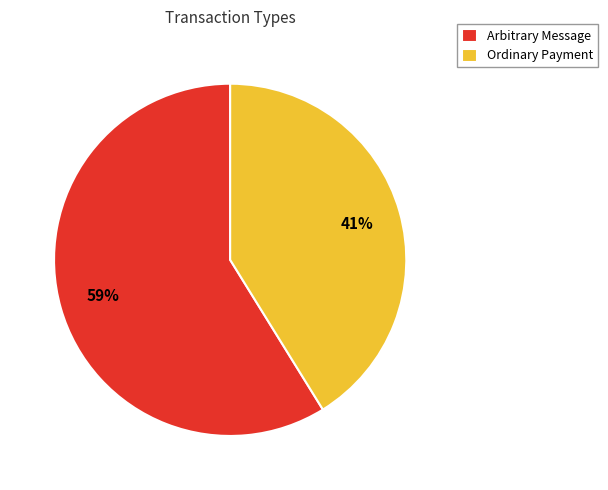

Is Arbitrary Message the majority of the pie?

Yes